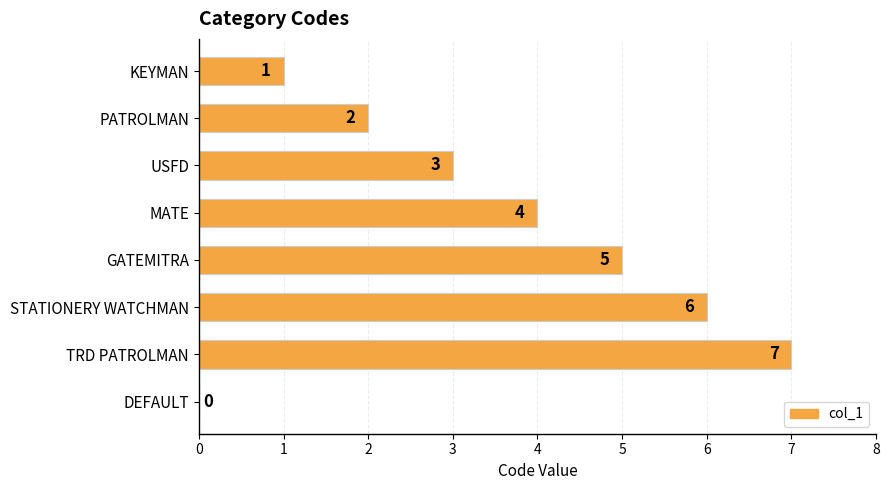

What is the sum of the values at PATROLMAN and USFD?

5